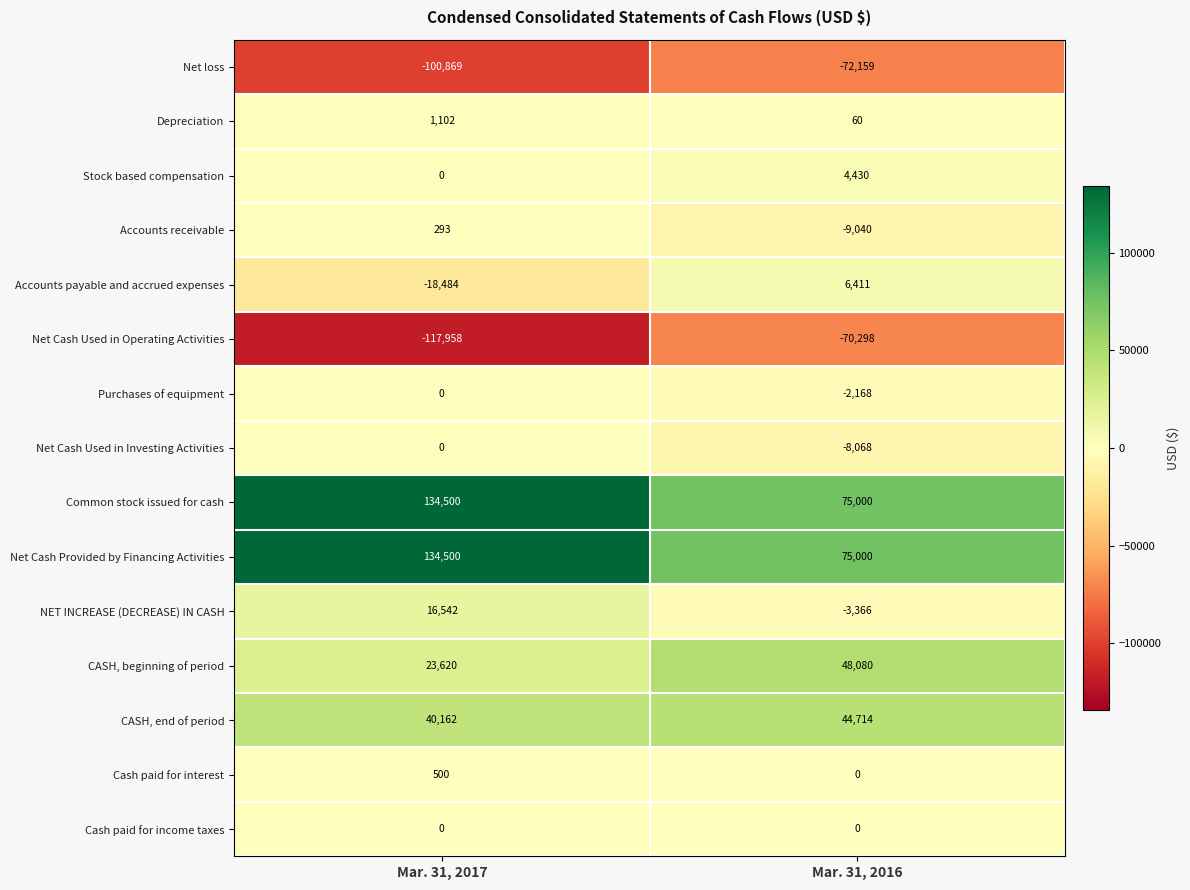

What is the difference between the highest and lowest values at Mar. 31, 2017?

252458